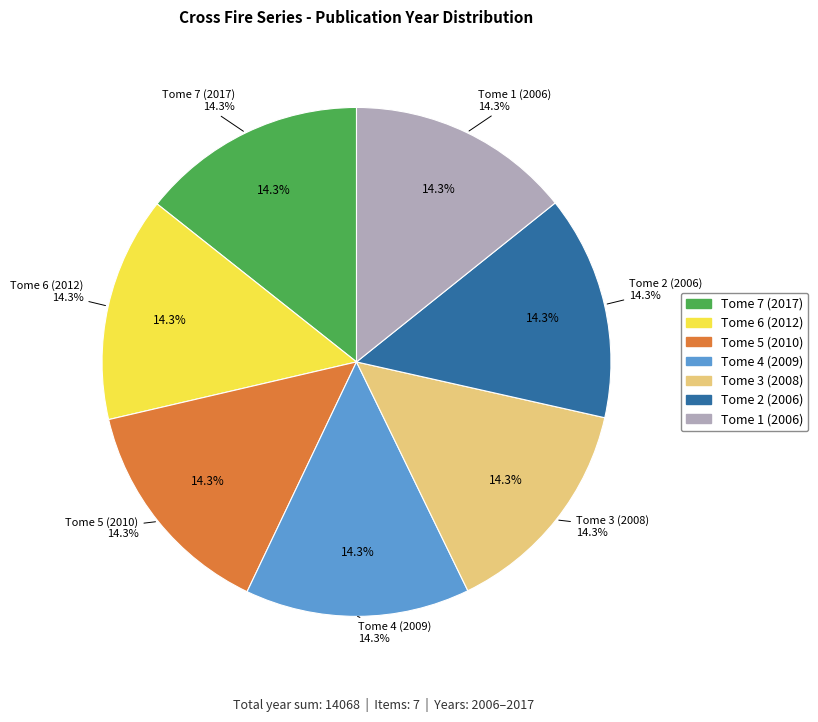

Do Tome 1 (2006) and Tome 7 (2017) together represent more than half of the pie?

No